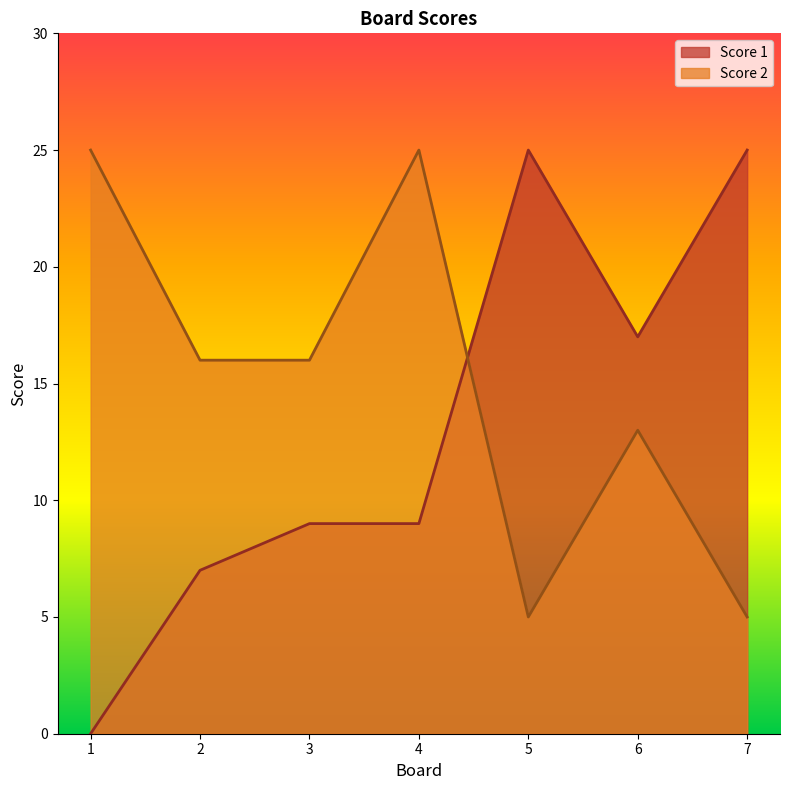

Between 6 and 7, which series saw the biggest shift?

Score 1